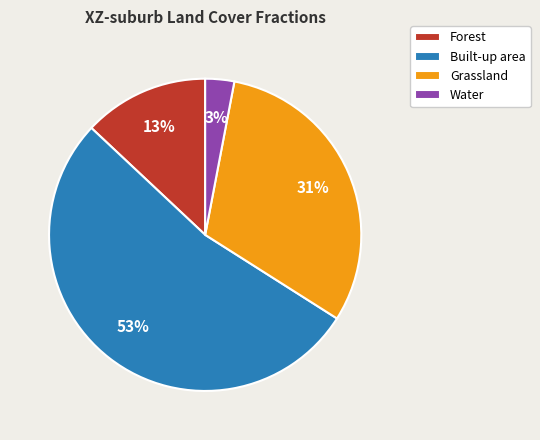

Does any single category account for the majority?

Yes